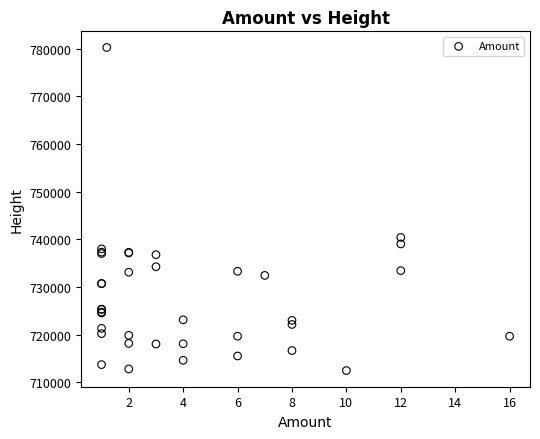

What Y value in the scatter plot is closest to 746346?

740392